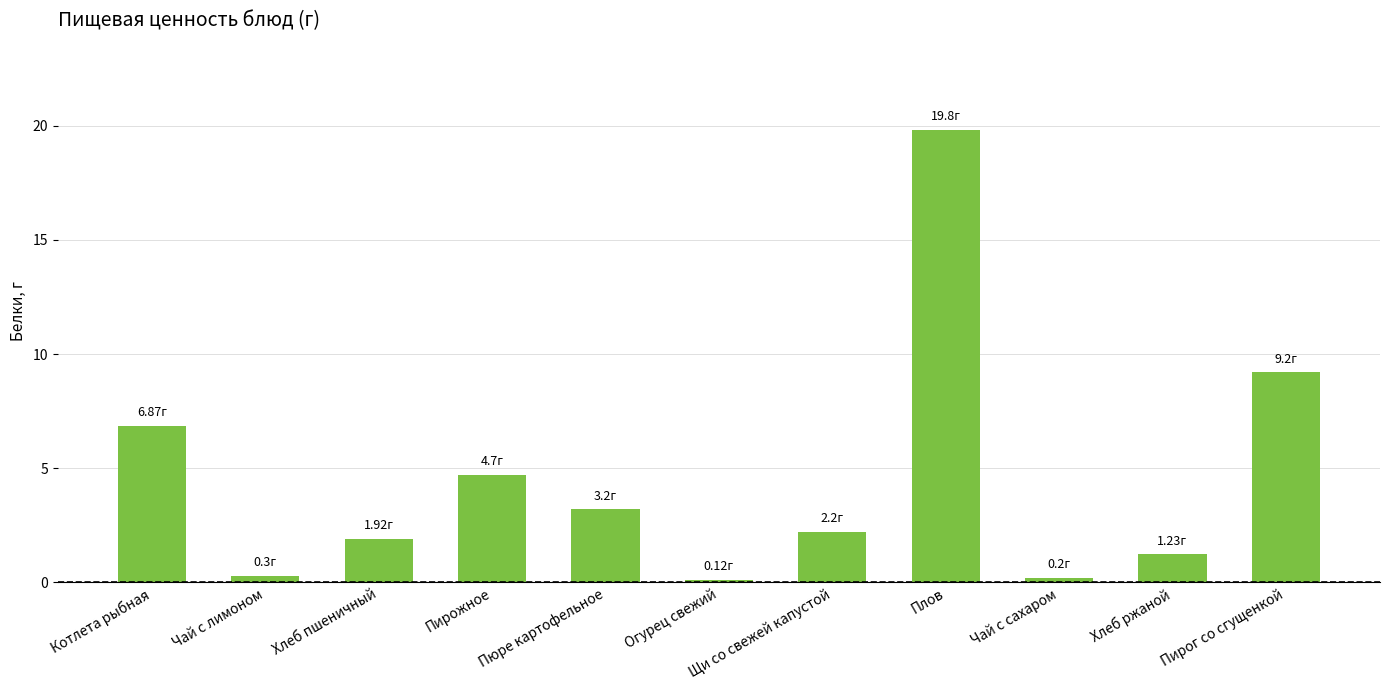

What position from the left is Чай с сахаром?

9